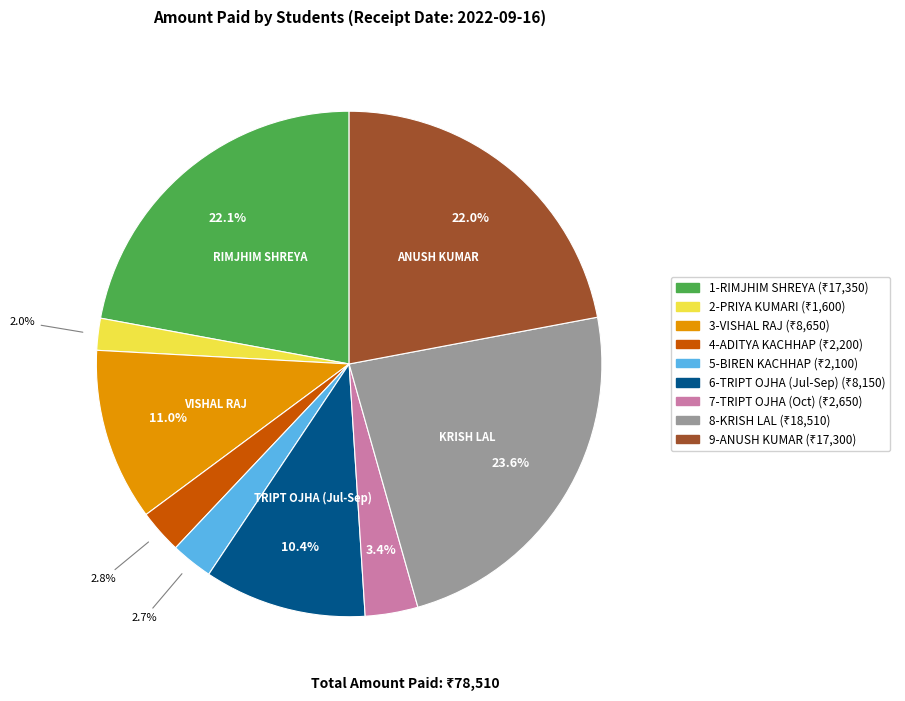

To the nearest percent, what is the combined percentage of 5-BIREN KACHHAP and 1-RIMJHIM SHREYA?

25%